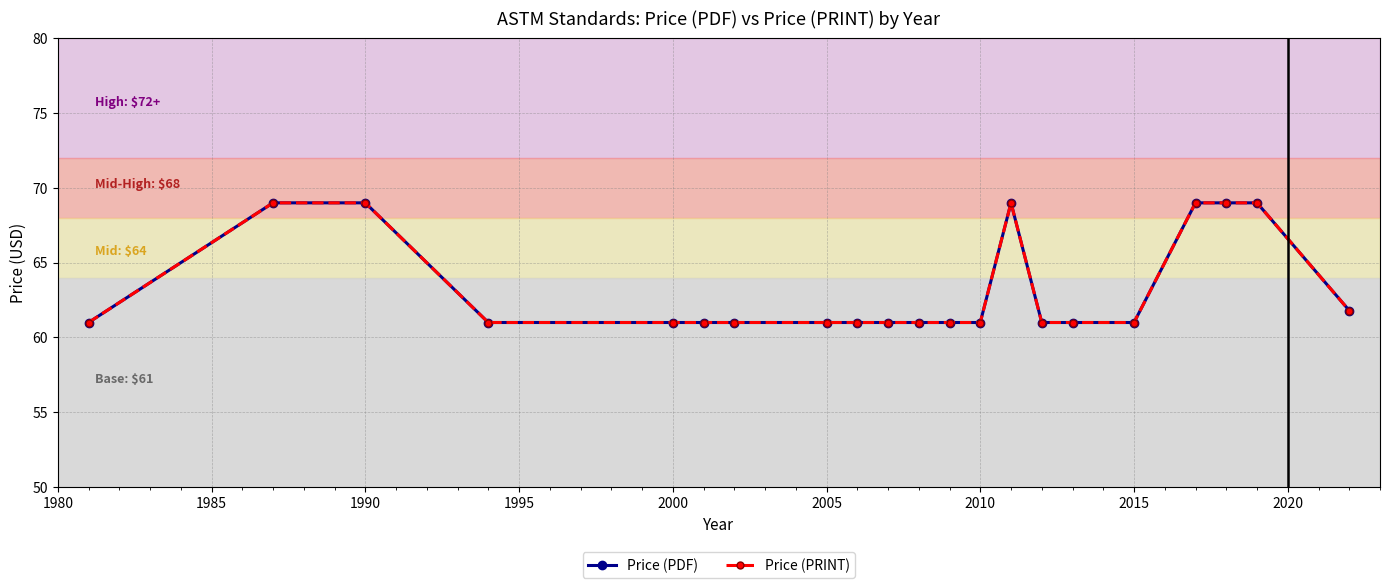

Does the chart have visible grid lines?

Yes